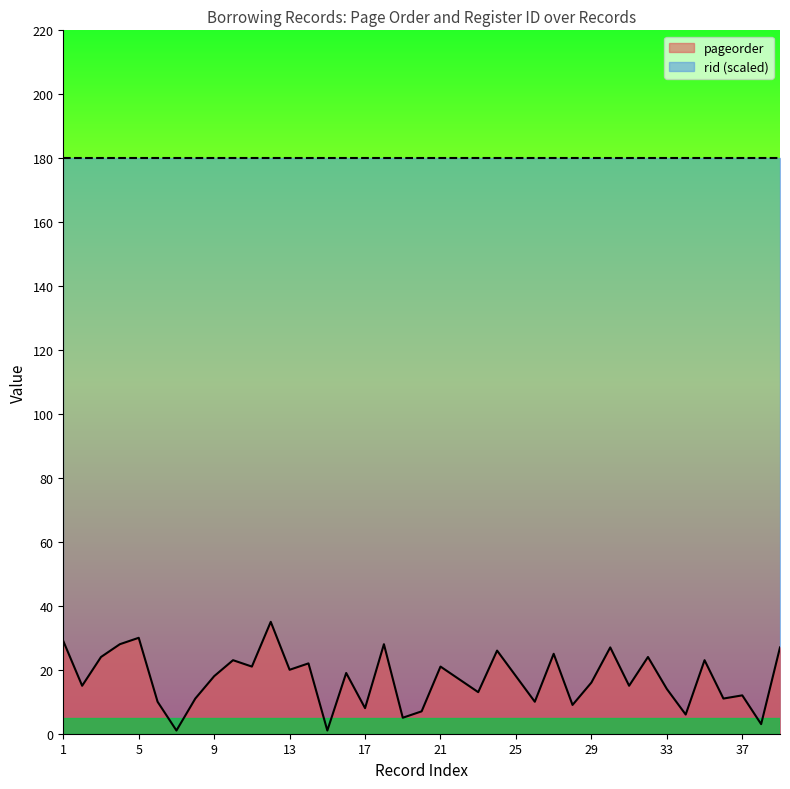

What is the difference between the values at 39 and 35?

4